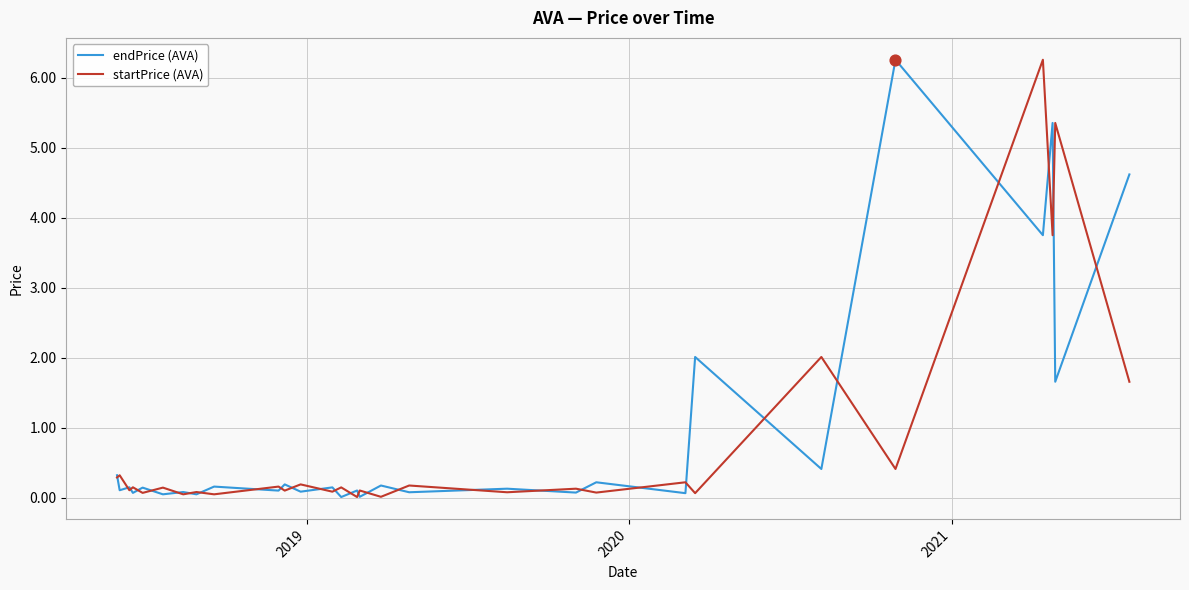

What is the maximum value shown in the chart?

6.3